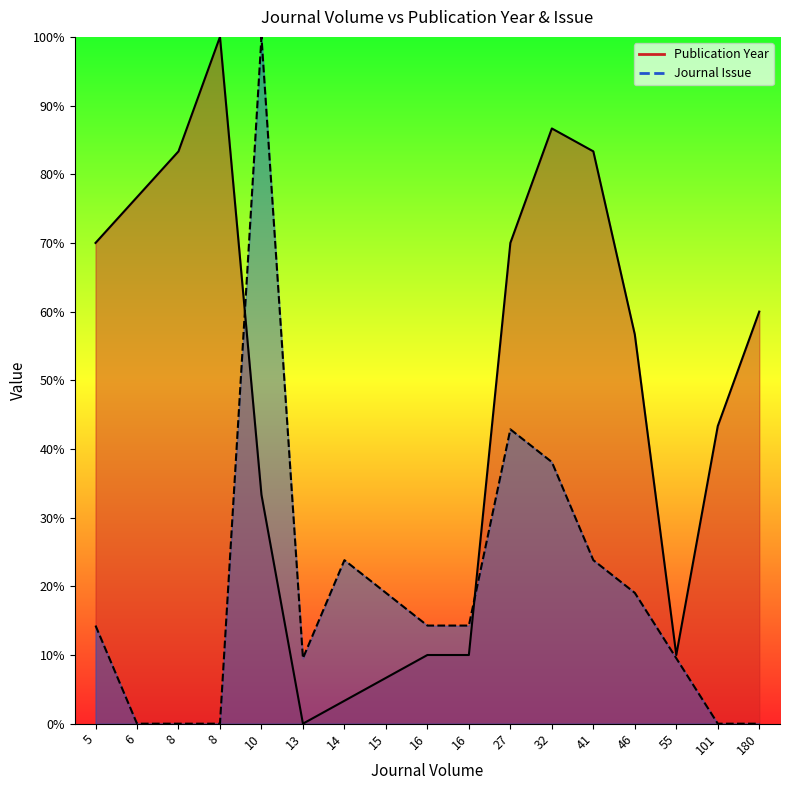

Which category has the lowest value across all series?

13